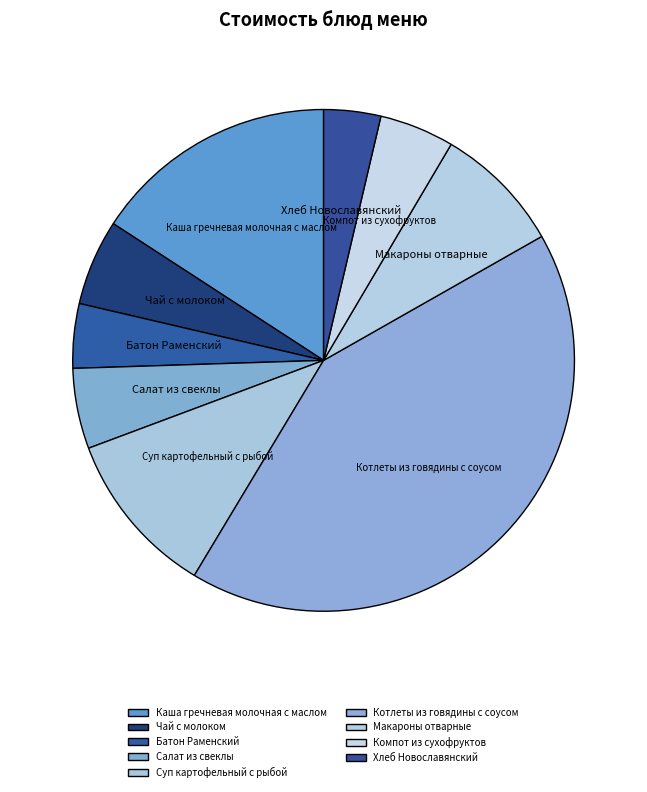

True or false: Суп картофельный с рыбой accounts for 1% of the total.

False